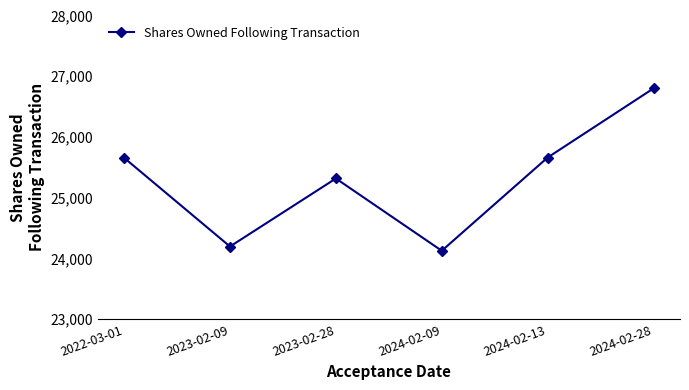

What is the value of the 1st point from the left?

25657